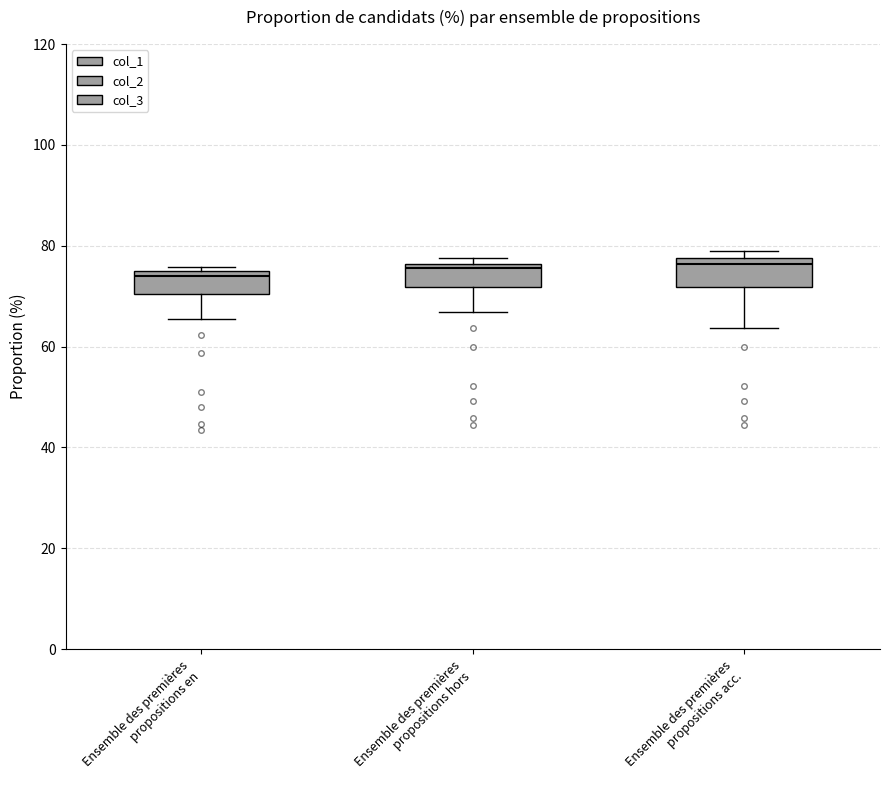

Reading left to right, transcribe this box plot: for each box, give where its median line is, the range the box spans, and where its two whiskers end, as read against the y-axis. The values are not printed on the chart, so give them approximately, as read against the axis.

Ensemble des premières propositions en: median 74 (just below the box's upper edge), box 70 to 74, whiskers 66 to 76
Ensemble des premières propositions hors: median 76 (just below the box's upper edge), box 72 to 76, whiskers 66 to 78
Ensemble des premières propositions acc.: median 76, box 72 to 78, whiskers 64 to 78 (just above the box's upper edge)